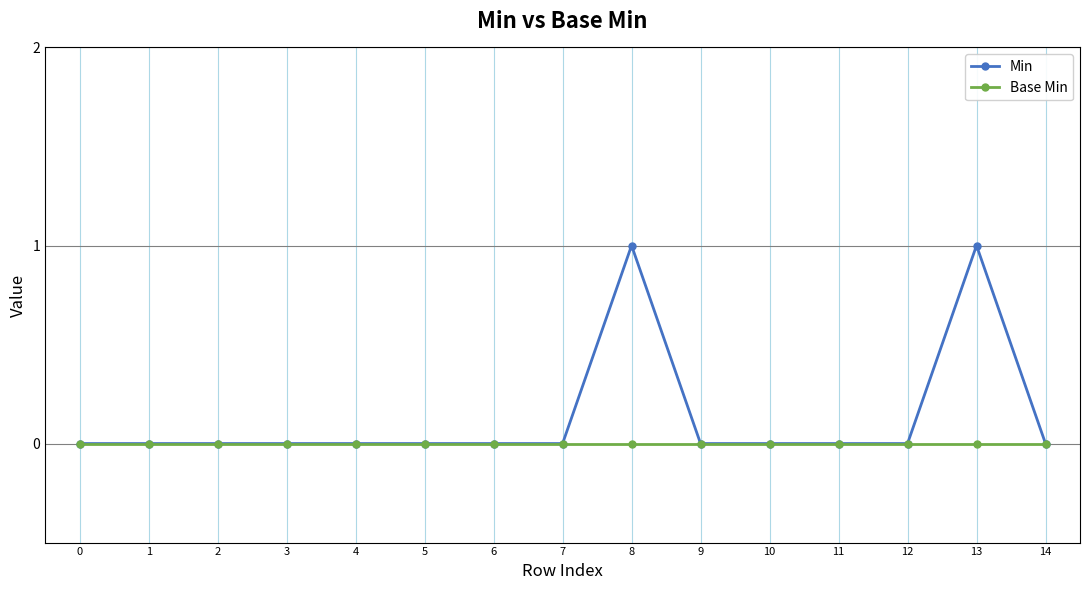

How many lines are shown in the chart?

2